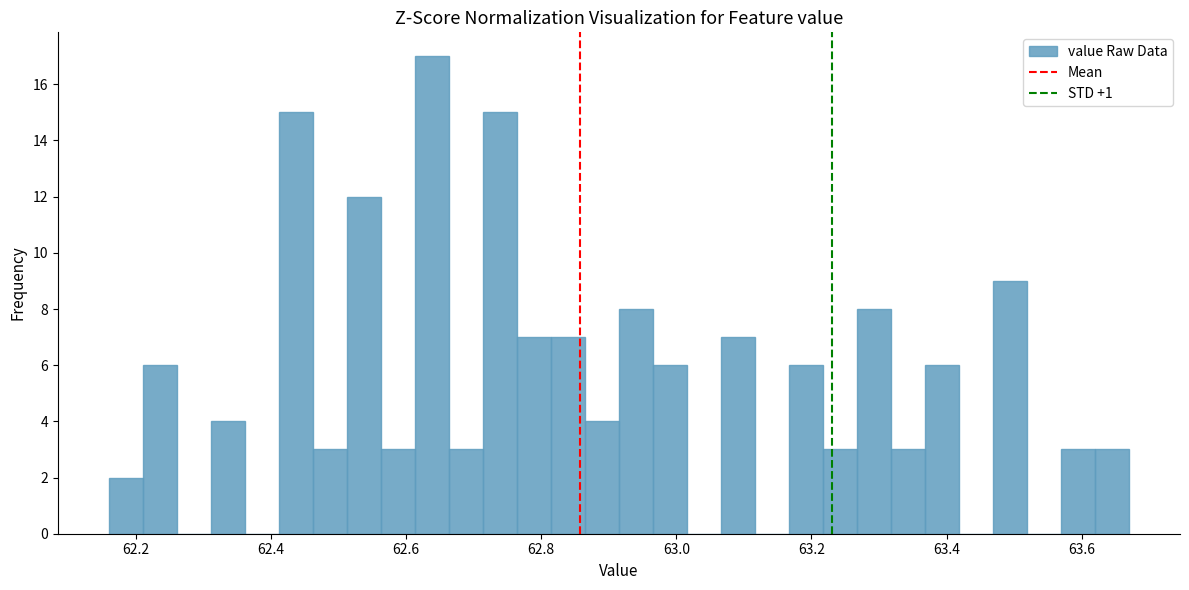

Around what value on the x-axis is the tallest bar? Give the approximate position of its centre, as read against the axis.

62.64